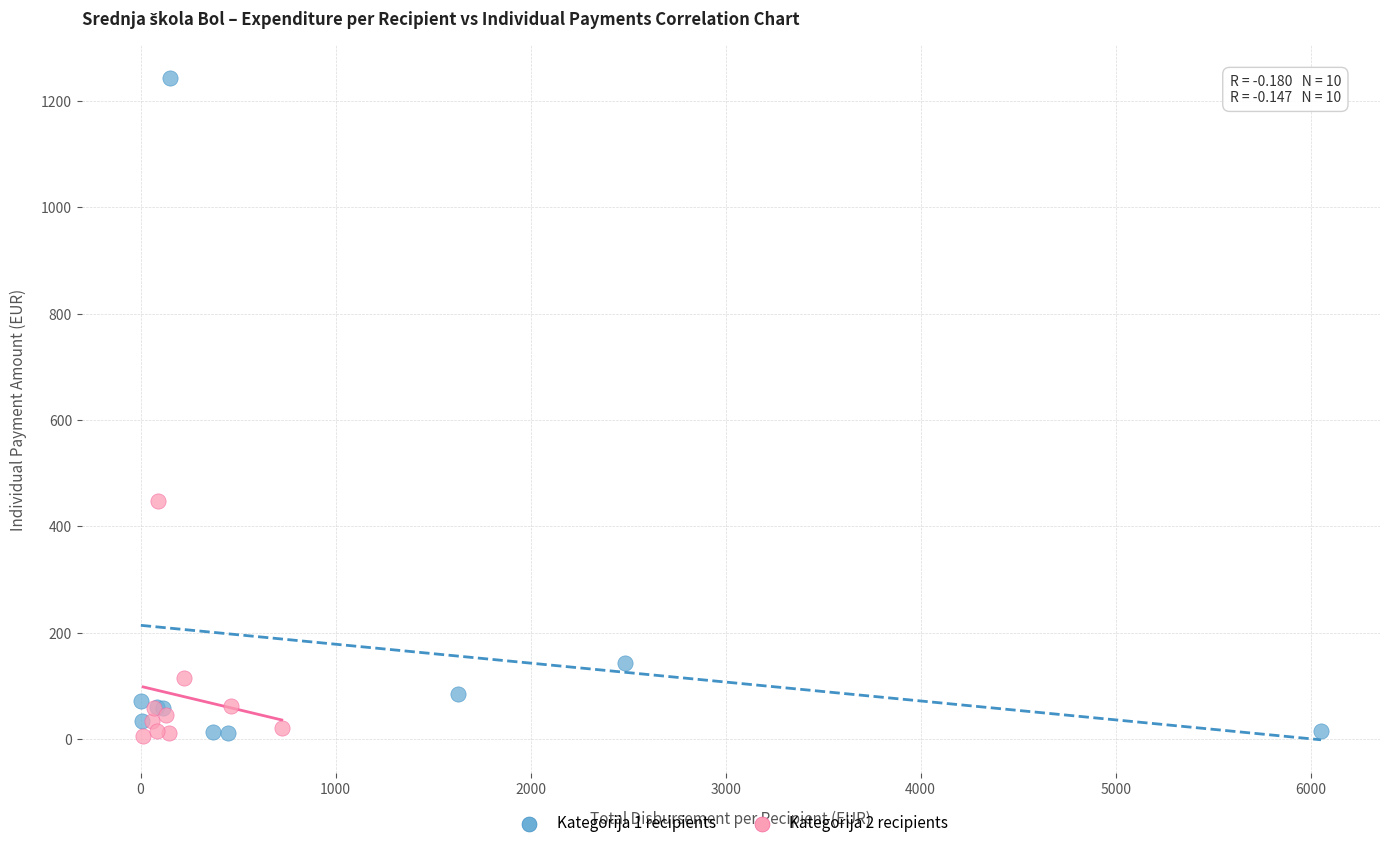

Which series contains the highest Y value?

Kategorija 1 recipients